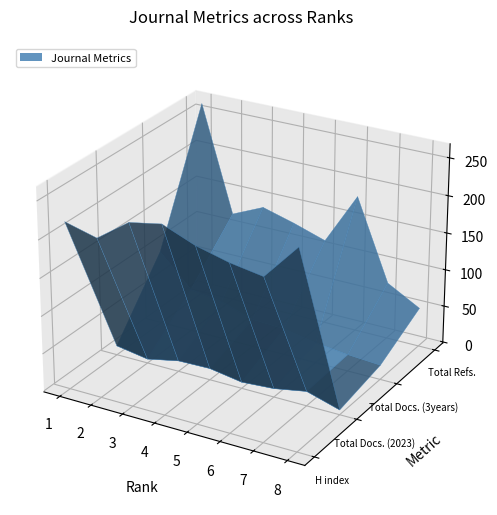

Reading left to right, what are all the values shown in this chart?

H index: 220	209	239	247	230	219	212	259
Total Docs. (2023): 11	4	13	14	7	10	18	5
Total Docs. (3years): 98	56	50	36	34	26	21	18
Total Refs.: 263	120	139	127	113	183	75	51